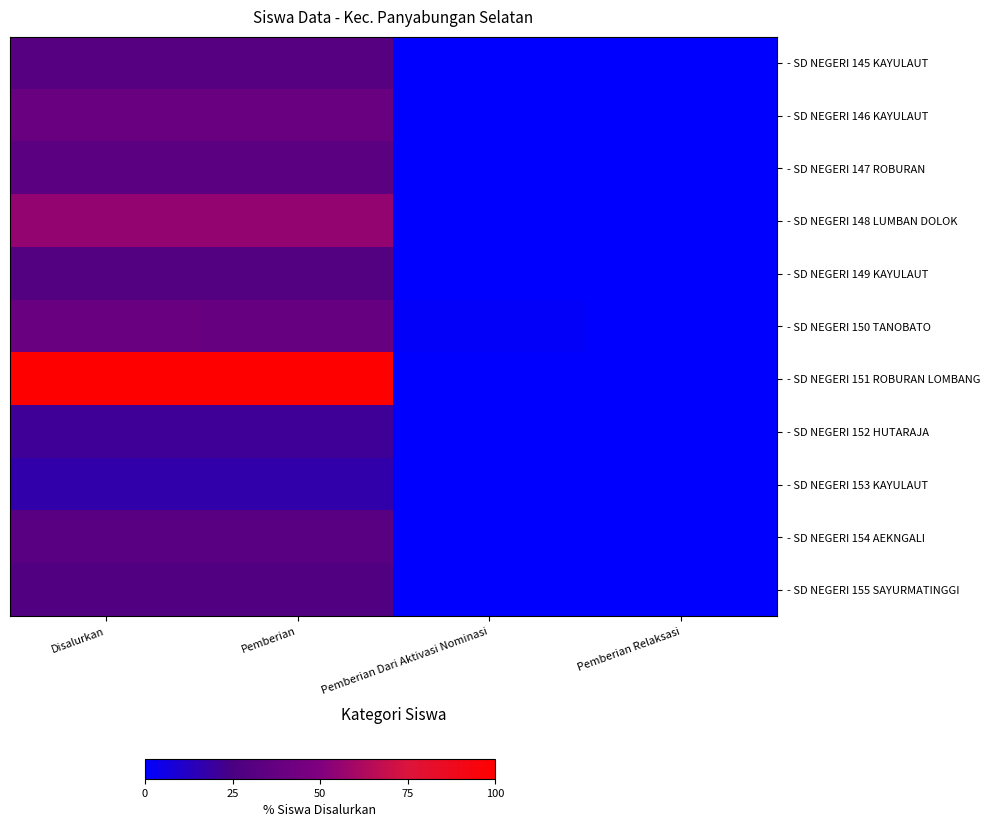

Between Pemberian Dari Aktivasi Nominasi and Disalurkan, which is larger?

Disalurkan